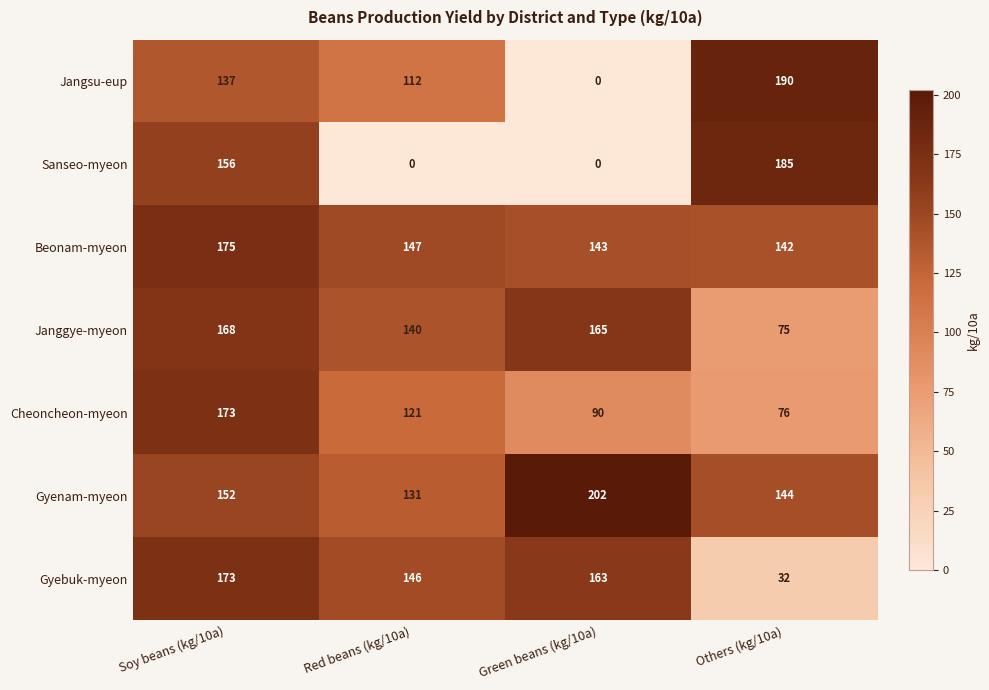

Which series changed the most between Red beans (kg/10a) and Others (kg/10a)?

Sanseo-myeon